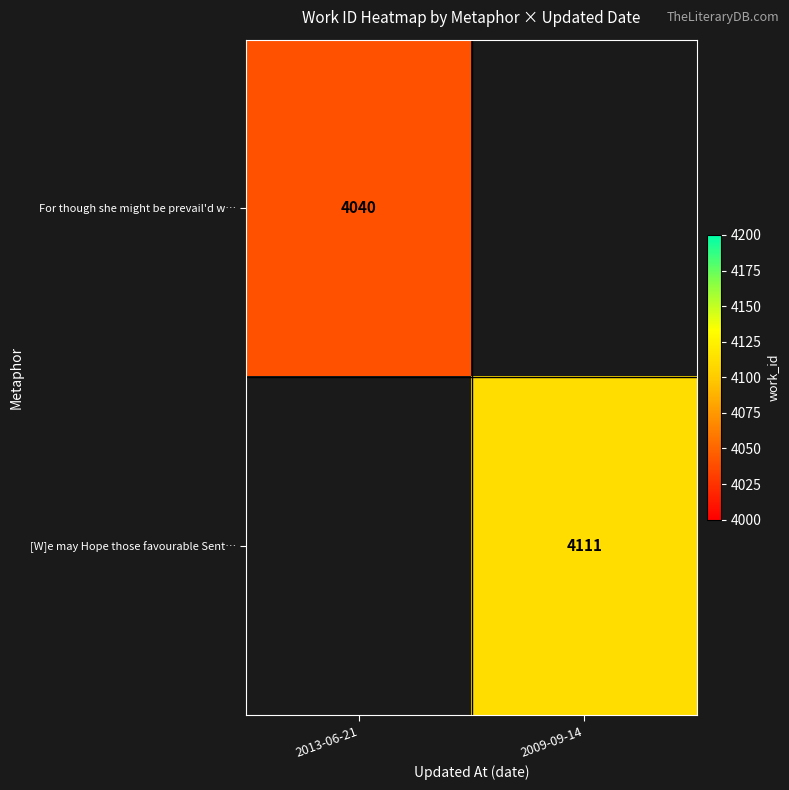

The value of [W]e may Hope those favourable Sent… at 2009-09-14 is 2452. True or false?

False